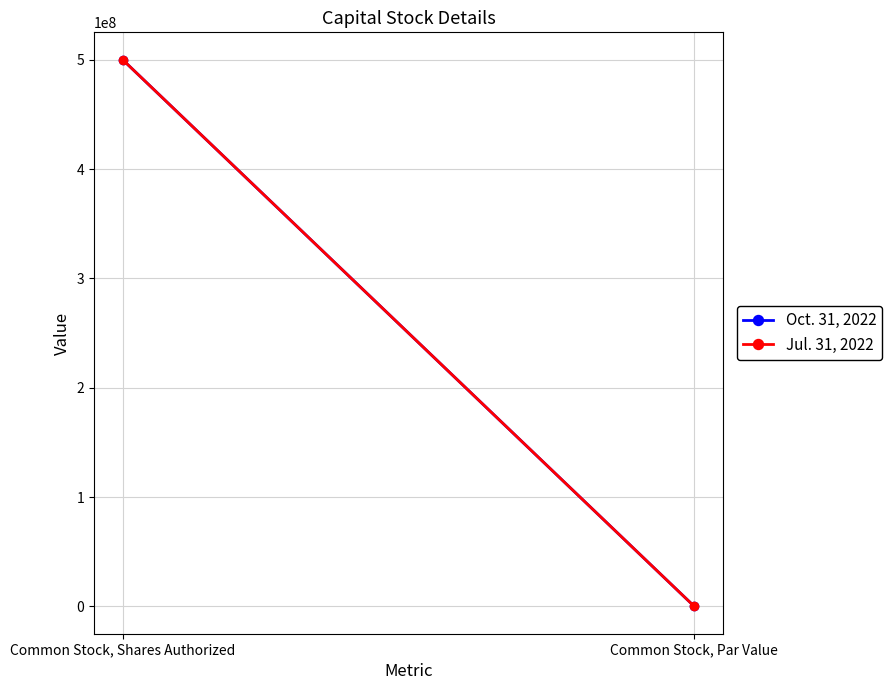

Reading right to left, list all the values displayed in this chart.

Oct. 31, 2022: Common Stock, Par Value=0.0	Common Stock, Shares Authorized=500000000.0
Jul. 31, 2022: Common Stock, Par Value=0.0	Common Stock, Shares Authorized=500000000.0